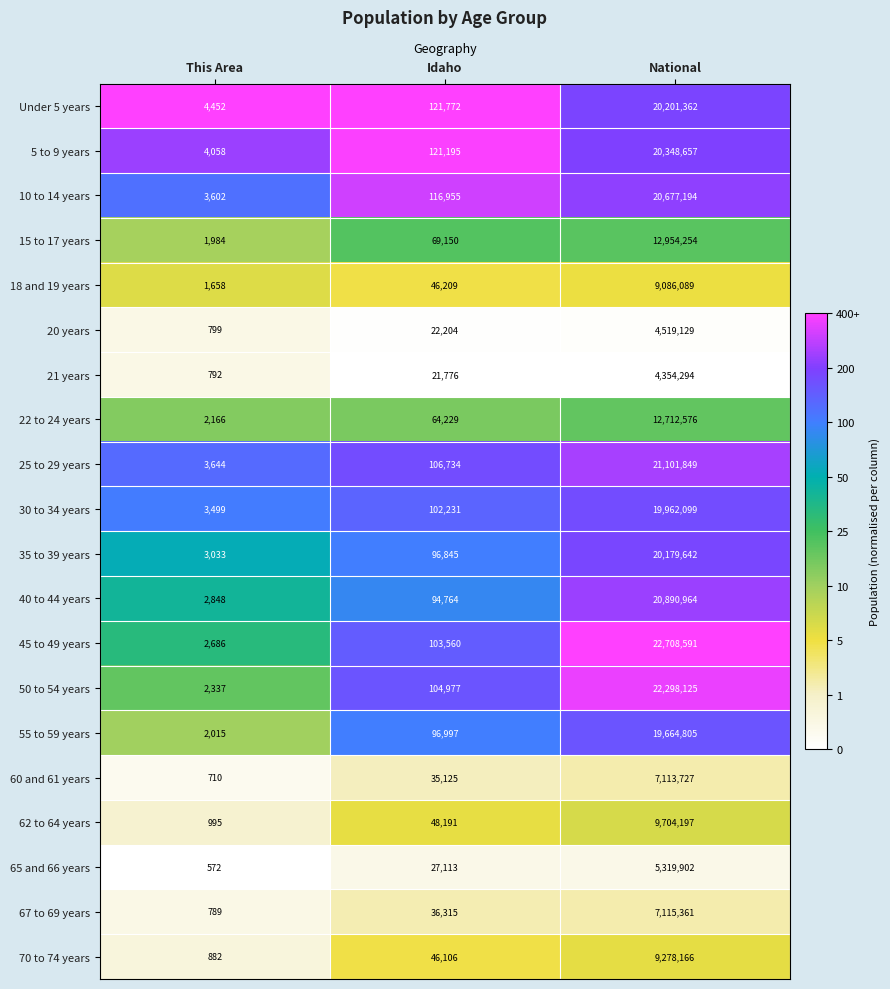

Which label corresponds to the smallest value in the chart?

This Area